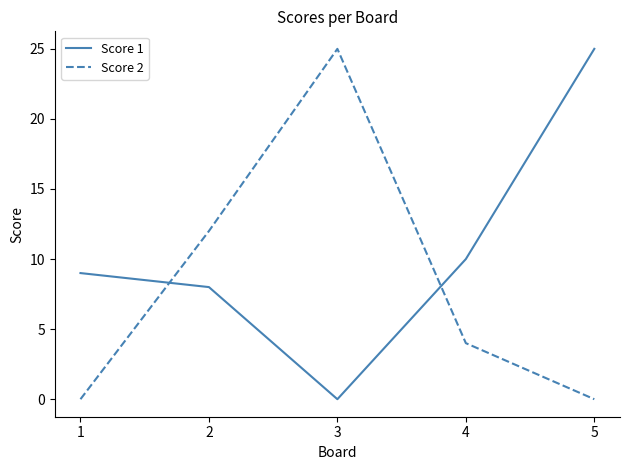

True or false: Score 1 and Score 2 cross at least once.

True